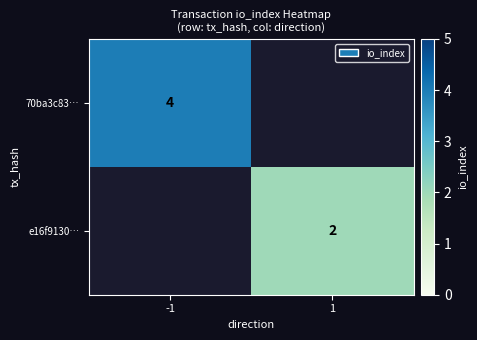

The 70ba3c83… series shows 1 at -1. True or false?

False